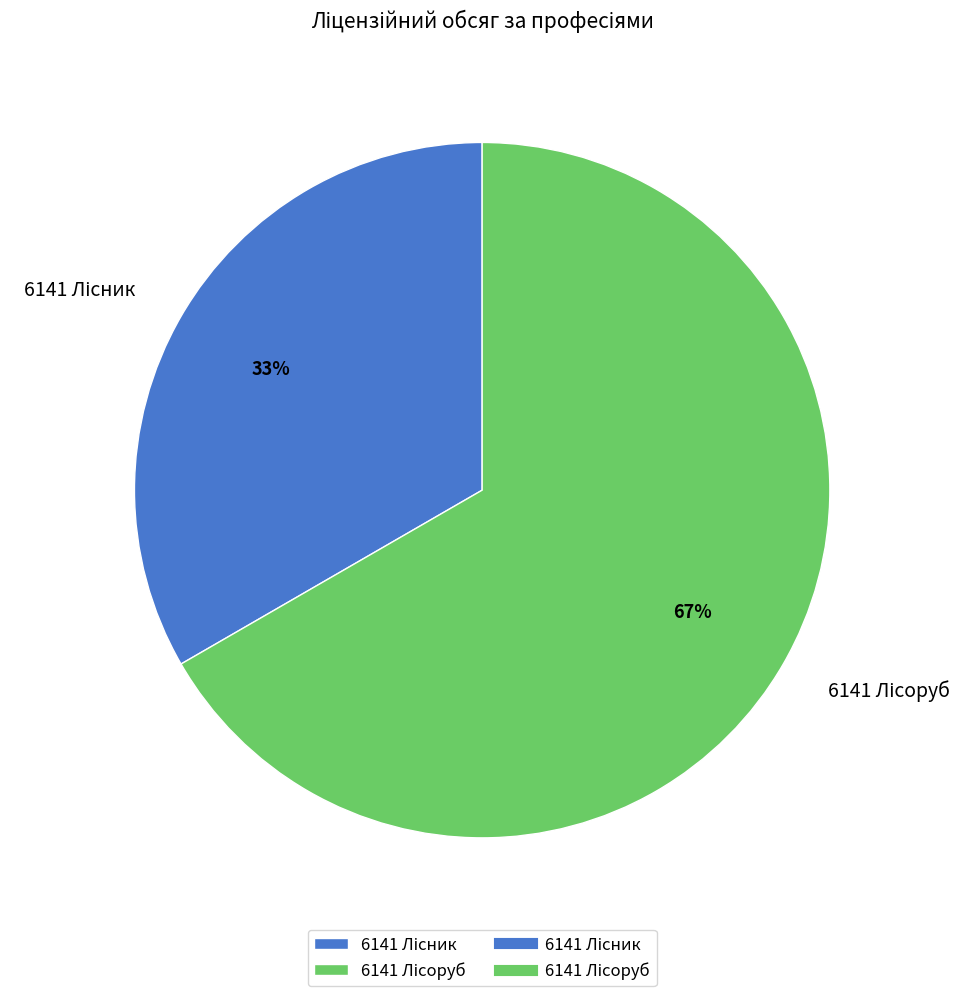

To the nearest percent, what is the average slice percentage?

50%